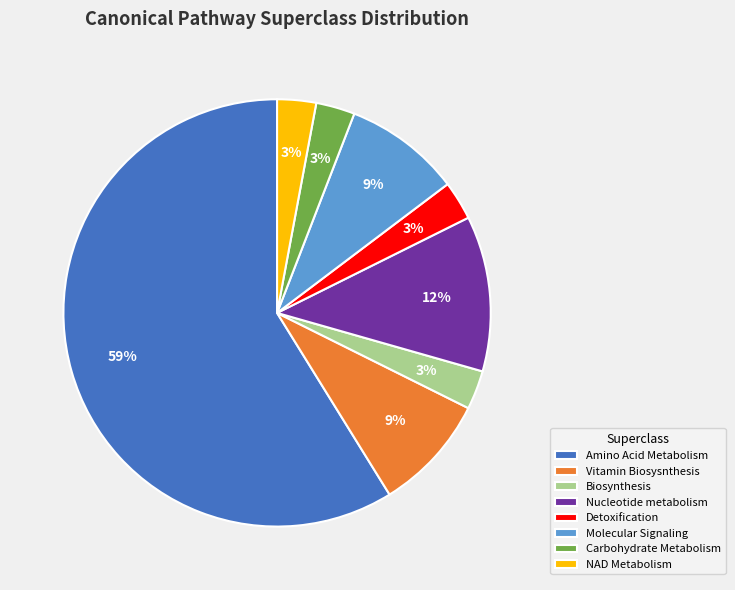

True or false: Molecular Signaling accounts for 9% of the total.

True